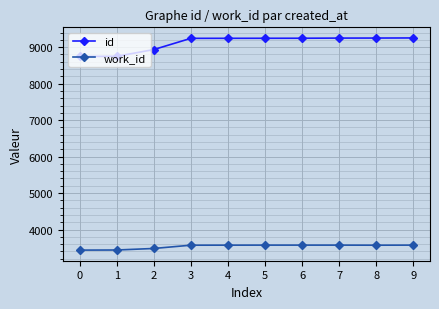

What is the greatest value displayed?

9254